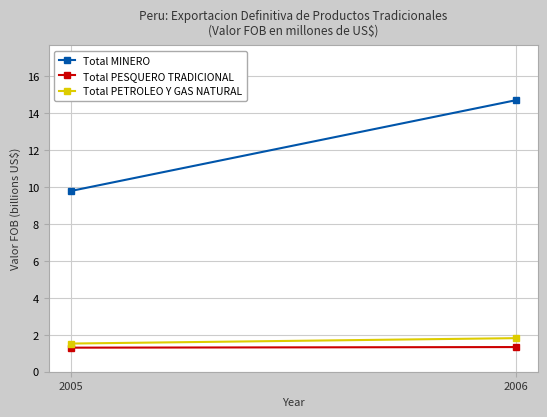

At which label does Total MINERO first exceed 14?

2006